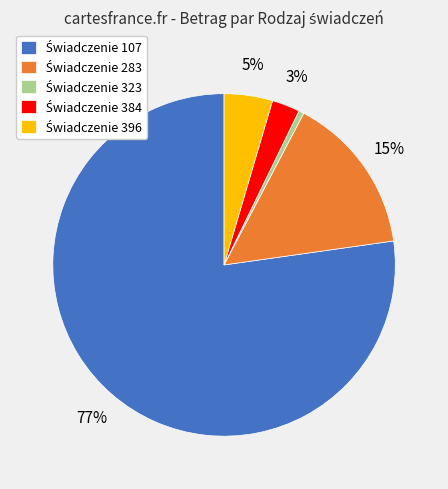

To the nearest percent, what is the difference between the largest and smallest slice percentages?

77%